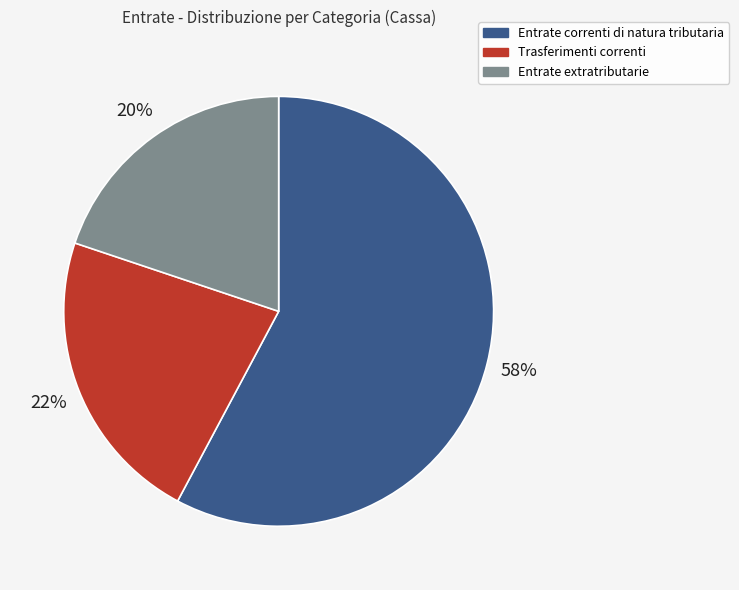

Does Entrate extratributarie account for over 50% of the chart?

No